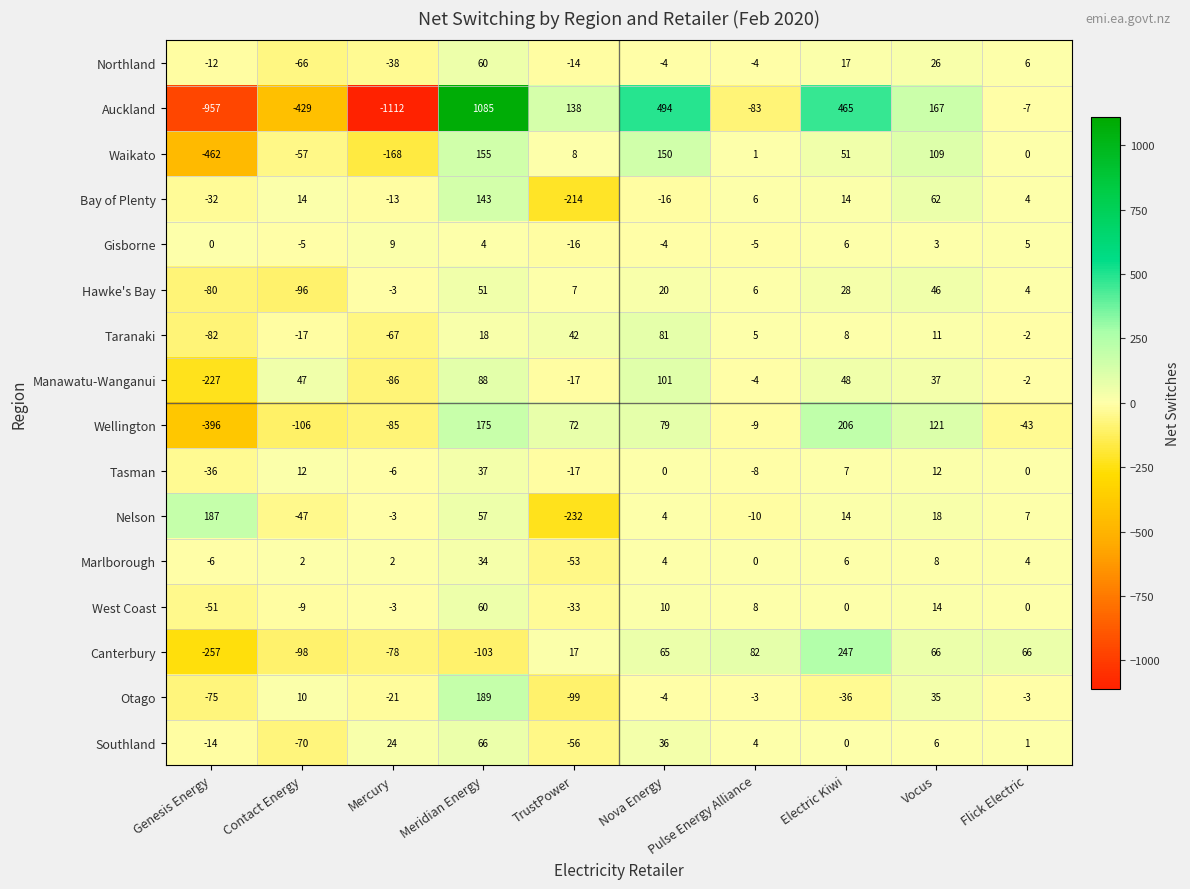

True or false: Nelson has a value of 93 at Meridian Energy.

False